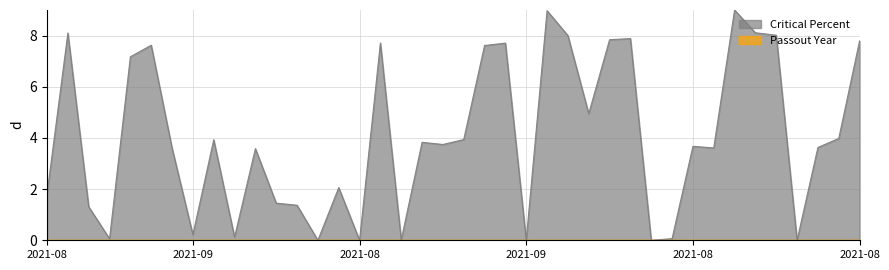

At which category does the data reach its first local peak?

2021-08-05